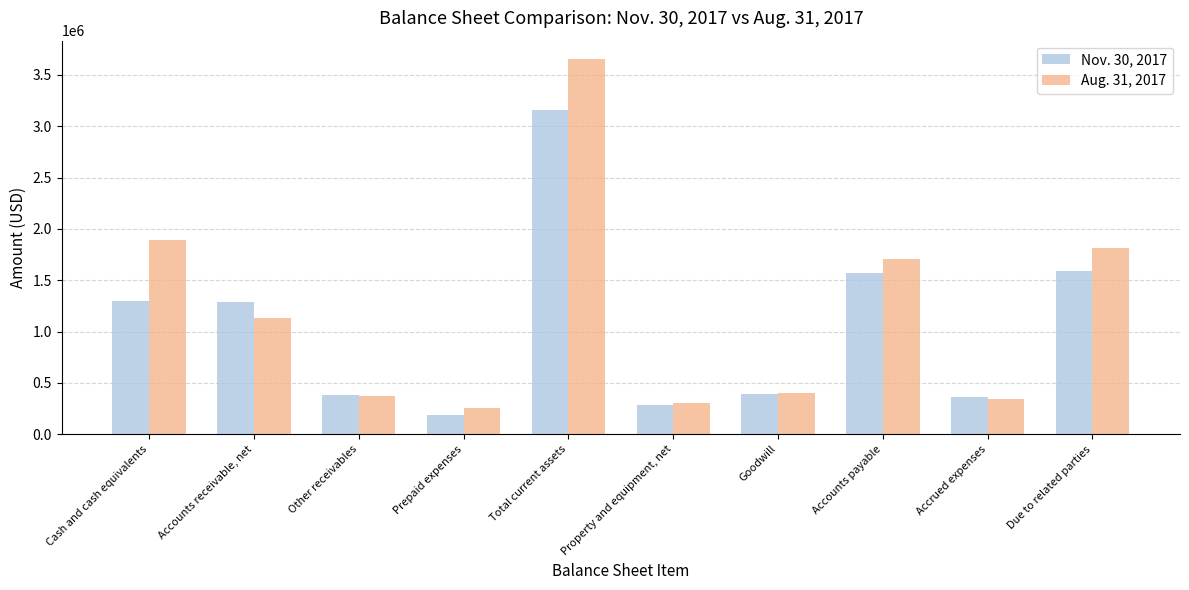

What is the sum of all Aug. 31, 2017 values?

11860023